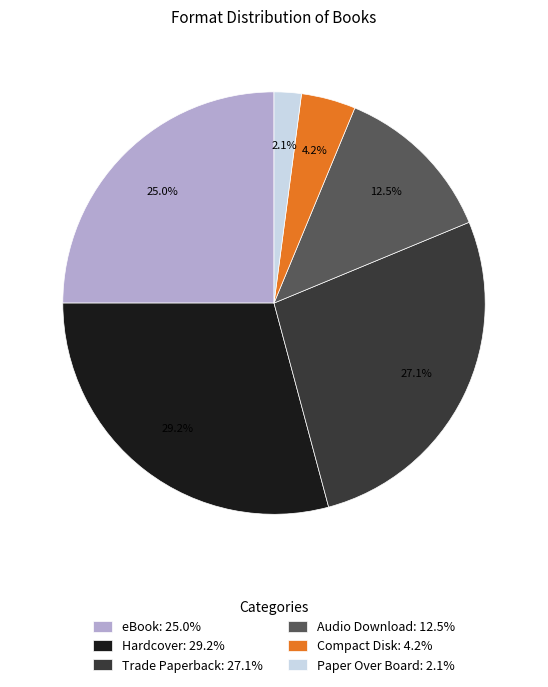

Is it true that Audio Download is 27% of the pie?

False